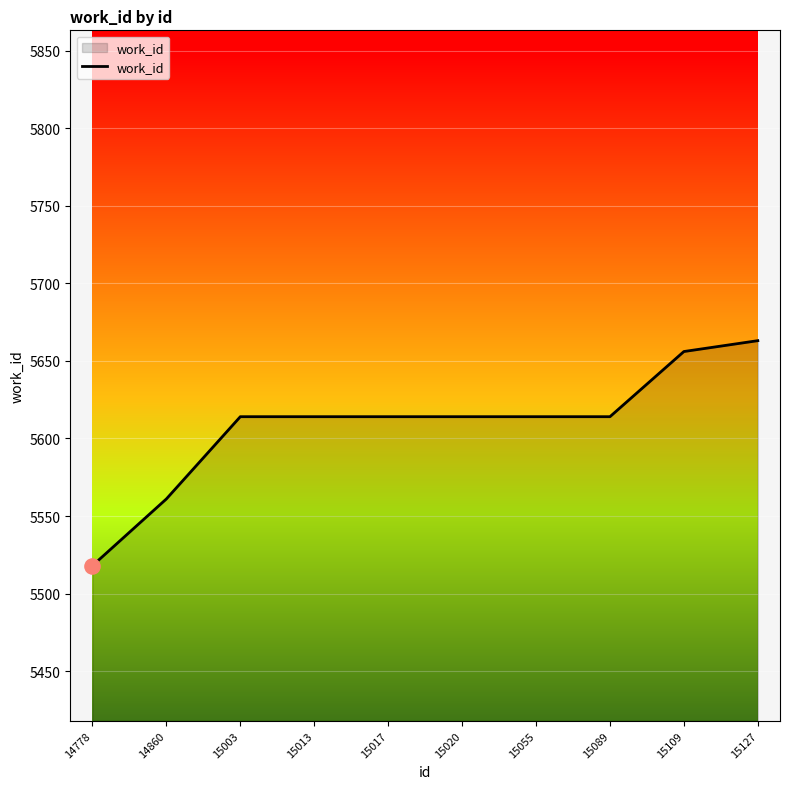

Approximately how many times larger is the value at 15003 compared to 15089?

1.0